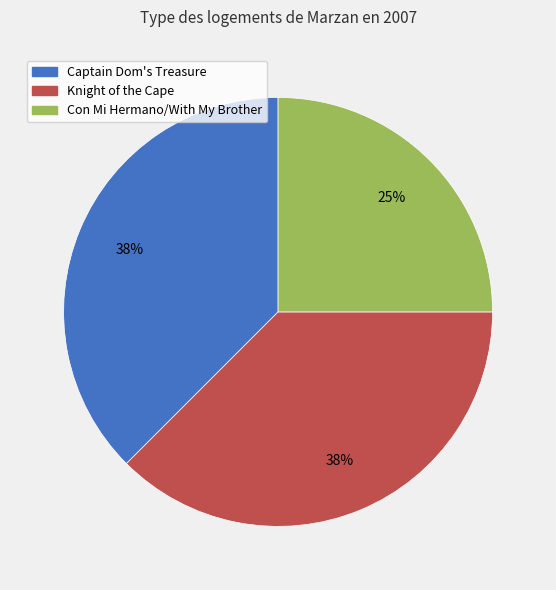

The Captain Dom's Treasure slice represents 23% of the pie. True or false?

False